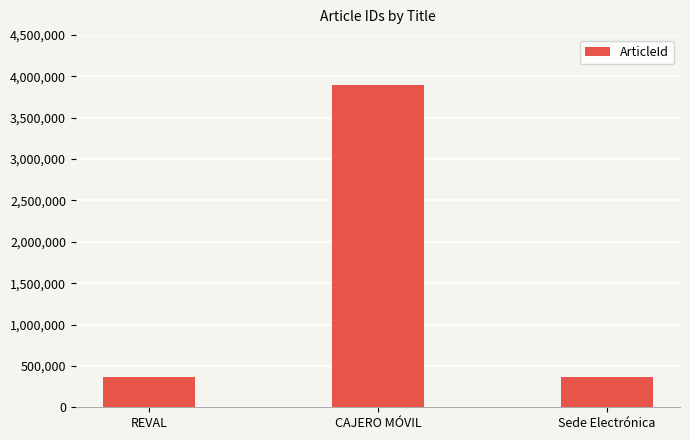

True or false: the data shows 367258 at REVAL.

True